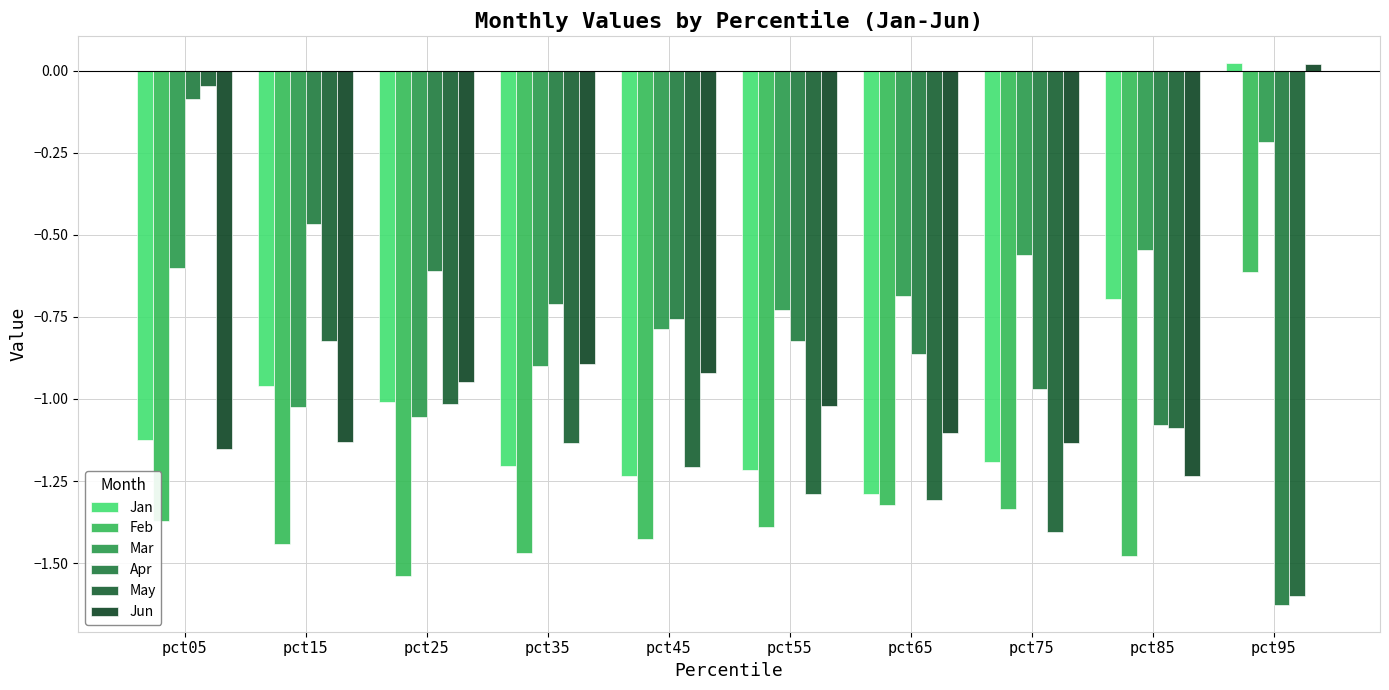

Count the number of data series in this chart.

6